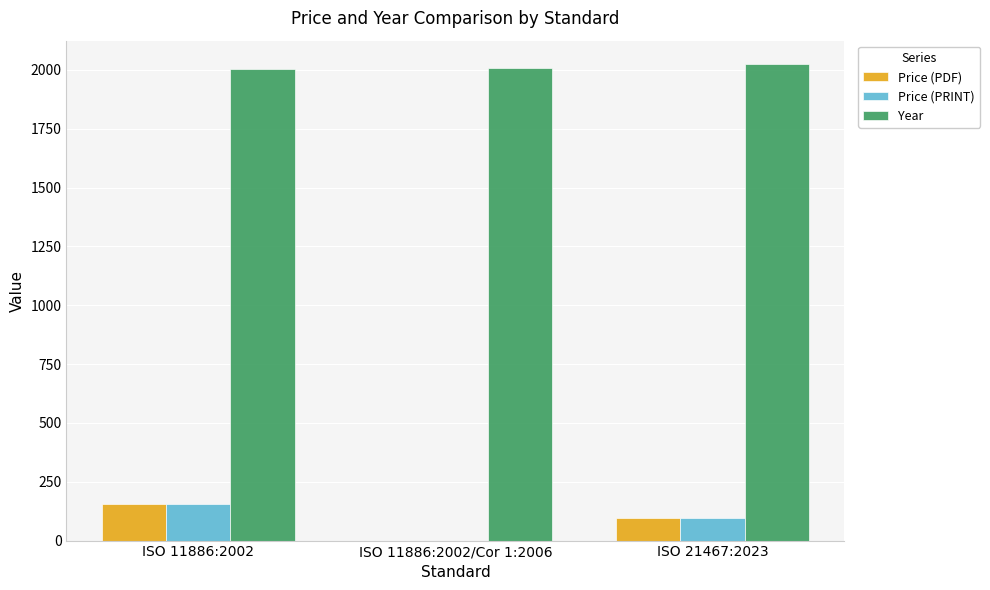

At which category is the sum across all series the highest?

ISO 11886:2002